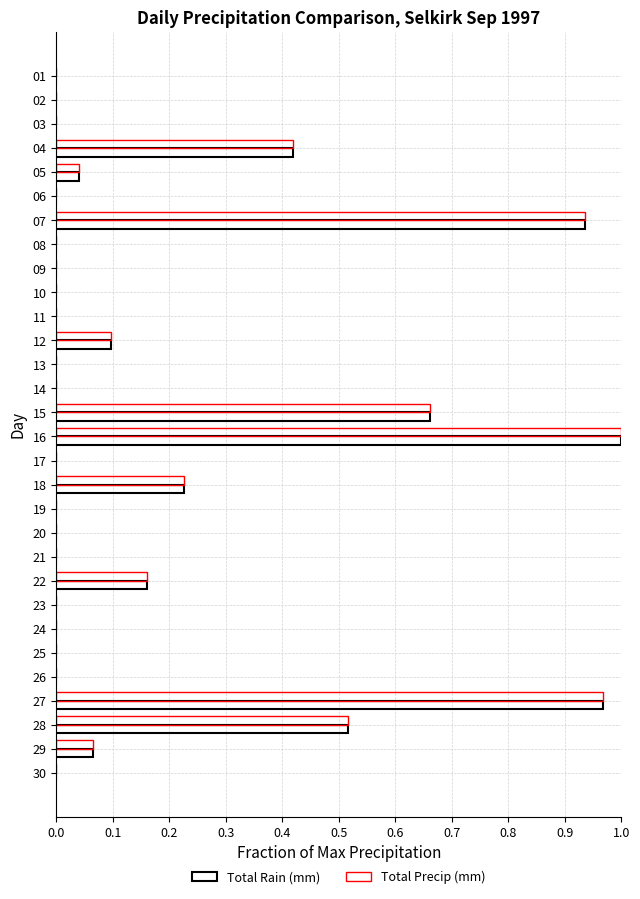

Which has a higher value, 14 or 13?

14